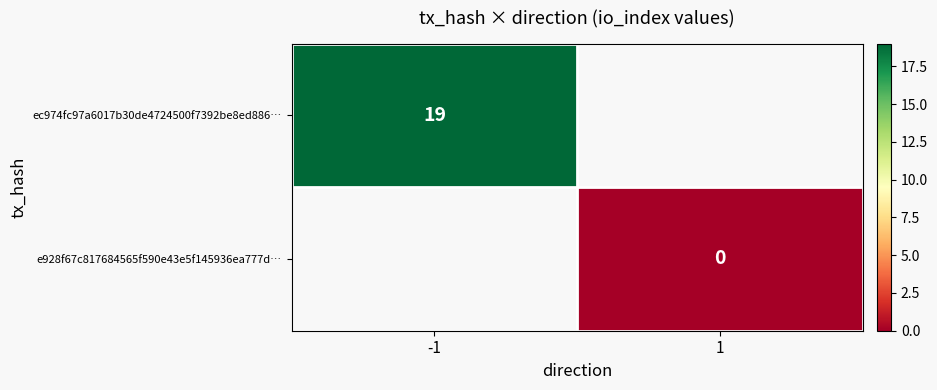

What is the greatest value displayed?

19.0